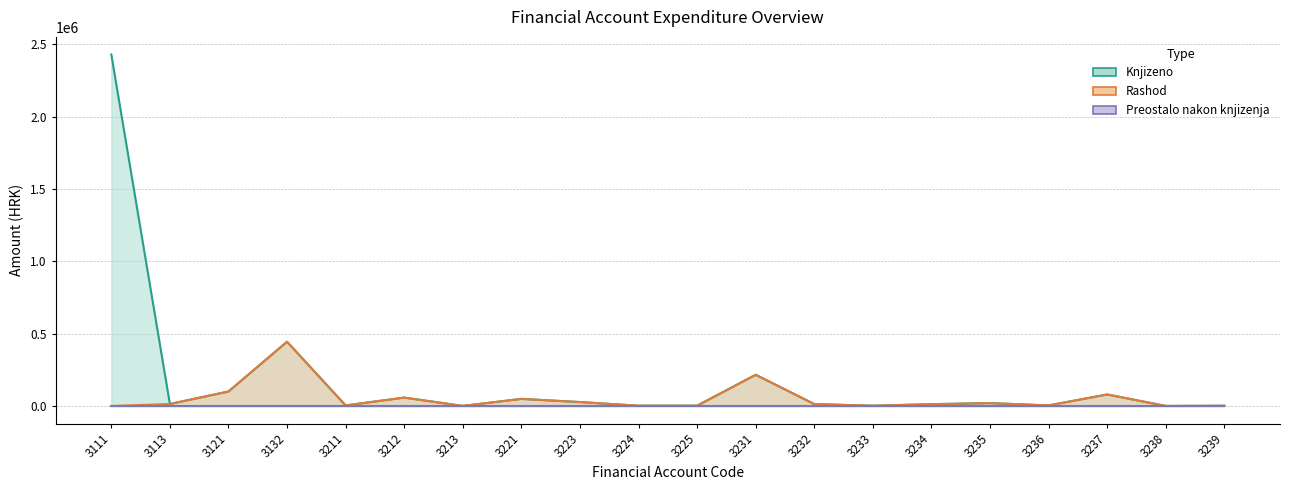

The value of Knjizeno at 3211 is 1716. True or false?

False